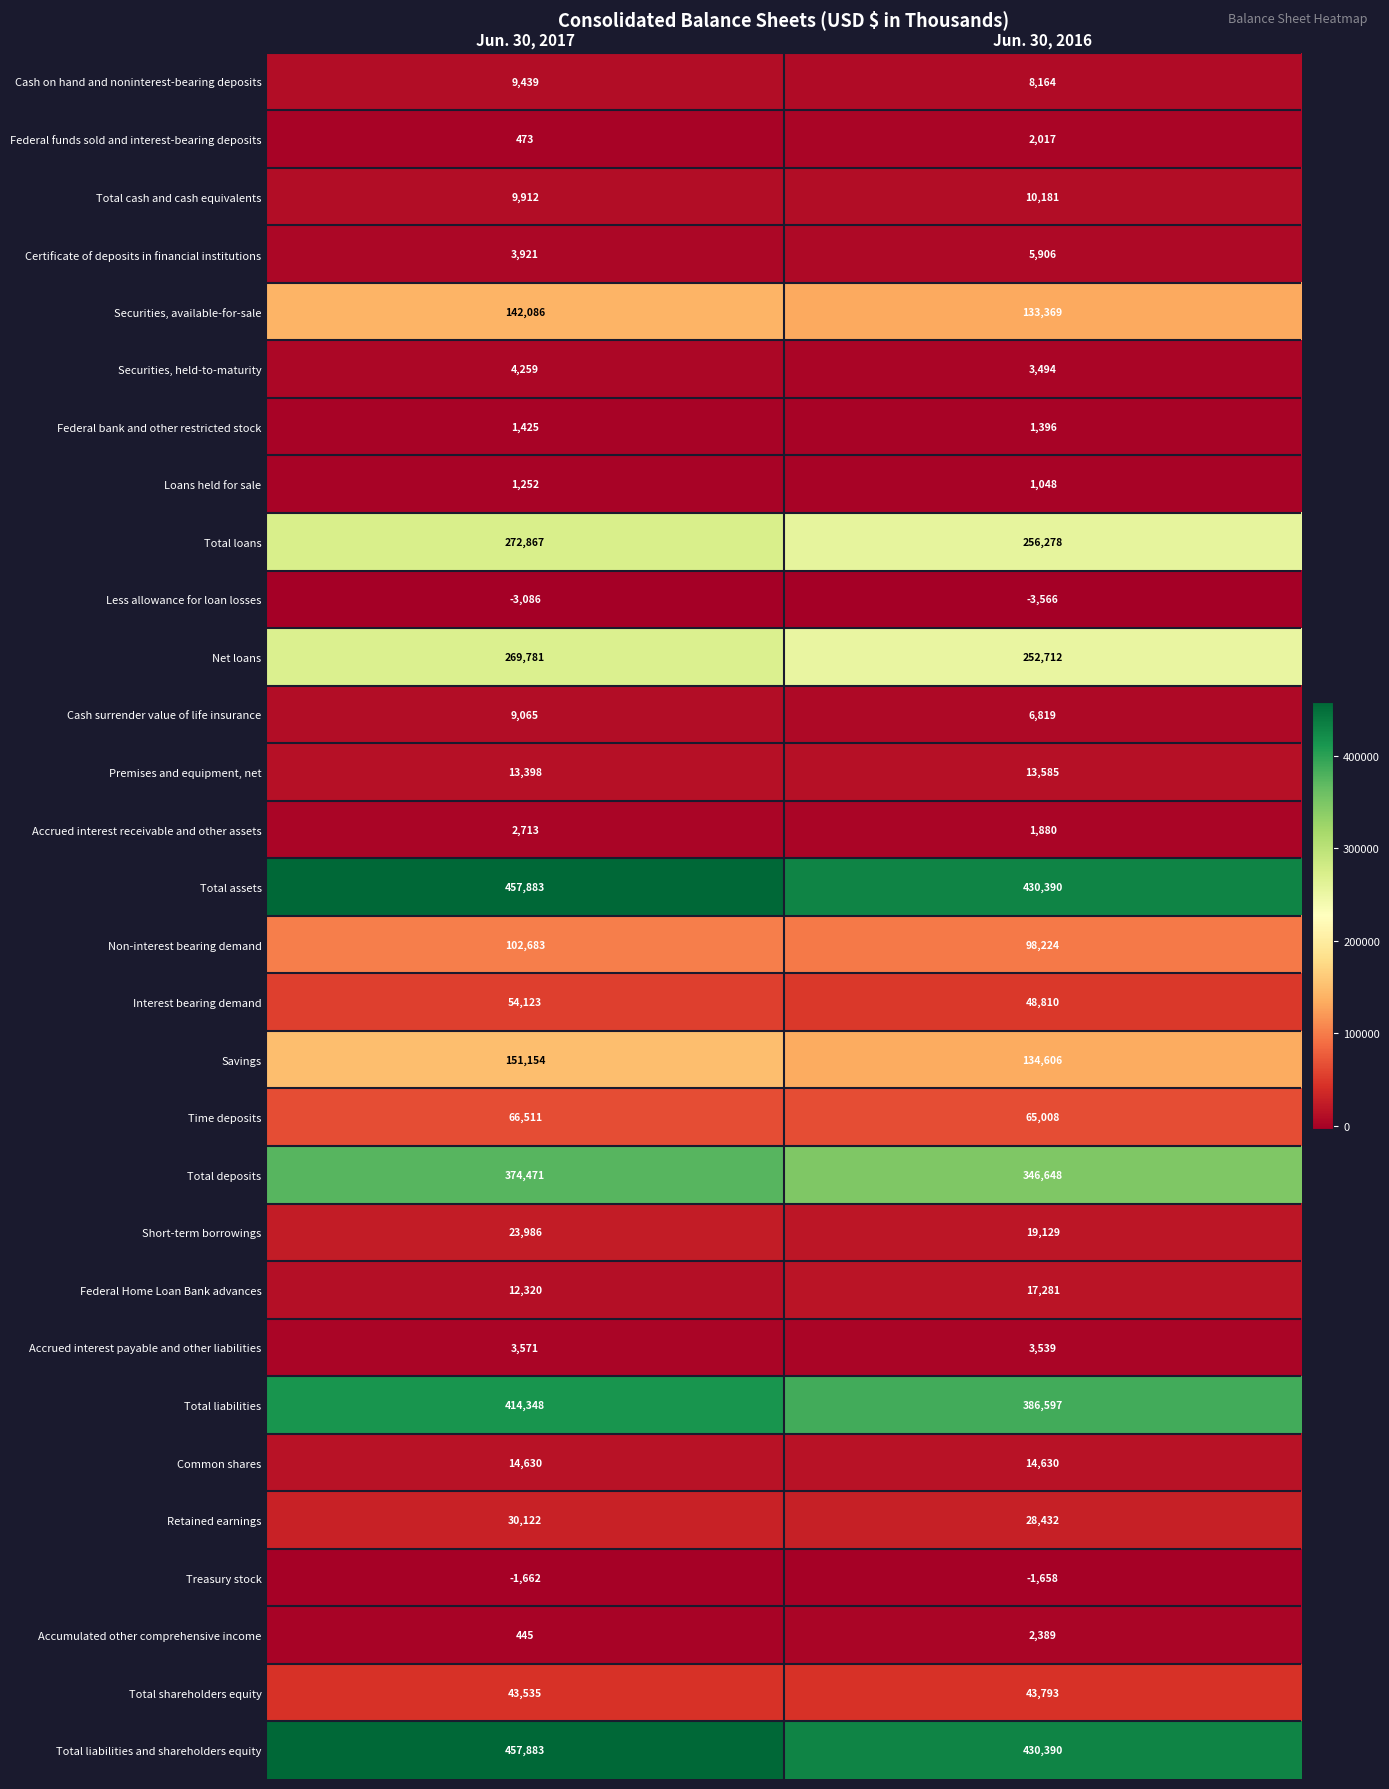

What is the spread (max minus min) of values at Jun. 30, 2016?

433956